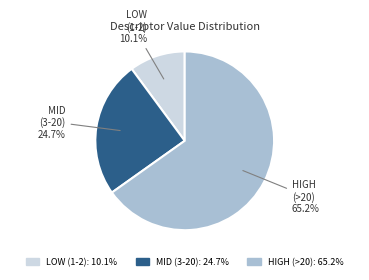

Is there any slice that represents more than half of the pie?

Yes